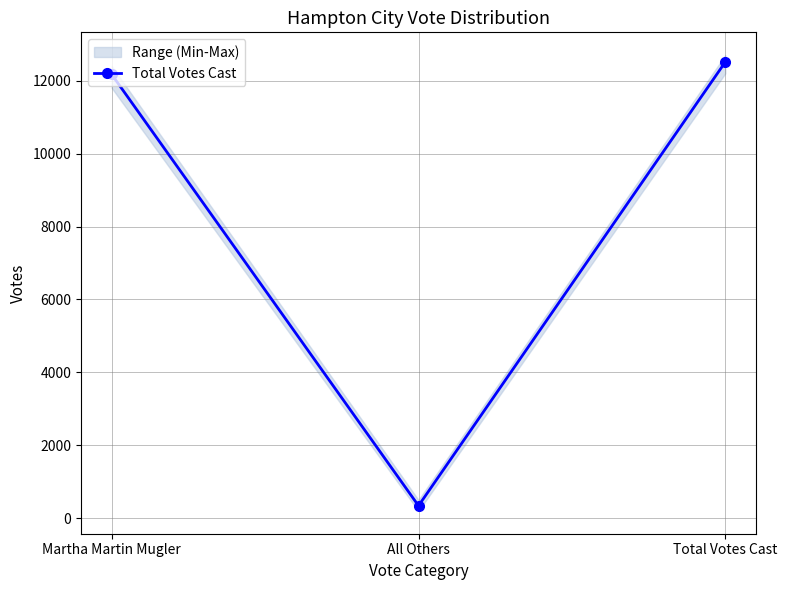

What is the label of the 3rd point from the right?

Martha Martin Mugler